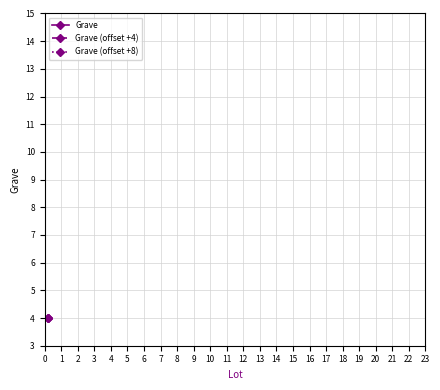

Rank the series at −1 from highest to lowest value.

Grave (offset +8), Grave (offset +4), Grave